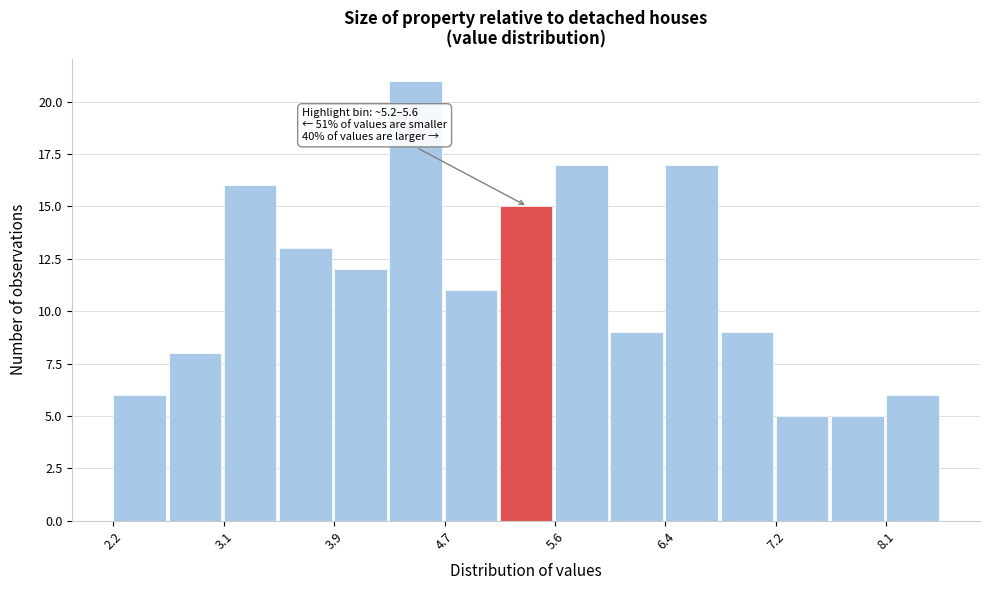

Over which range of the x-axis is the bar tallest?

4.3 to 4.7